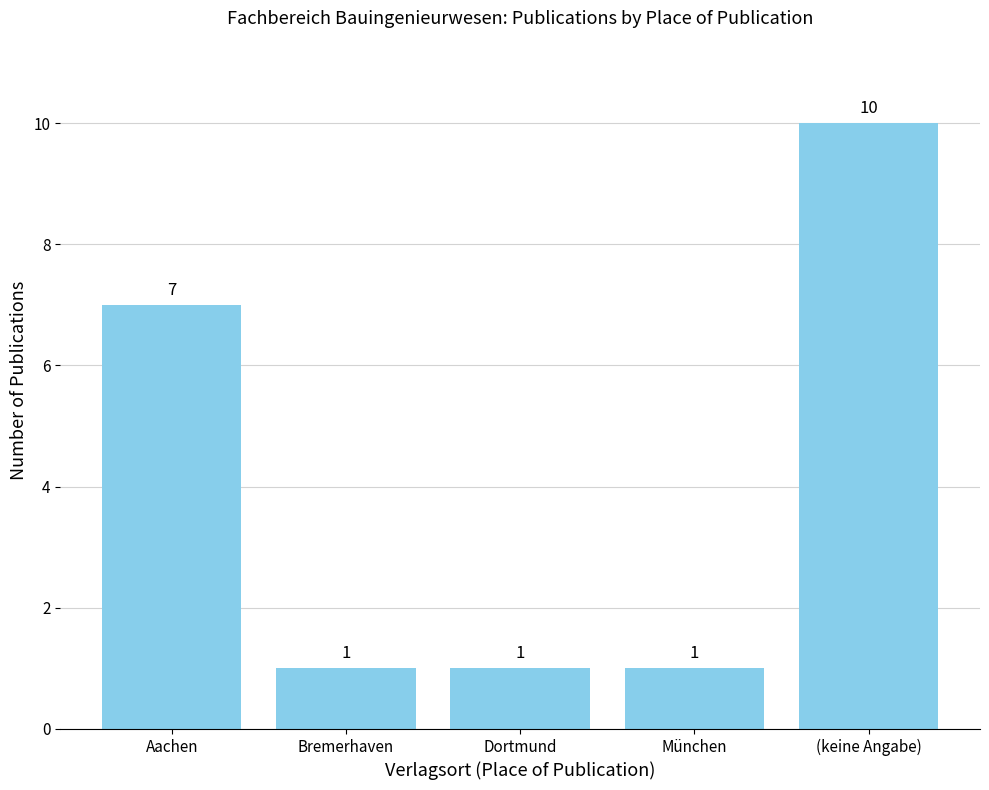

What is the value of the 4th bar from the left?

1